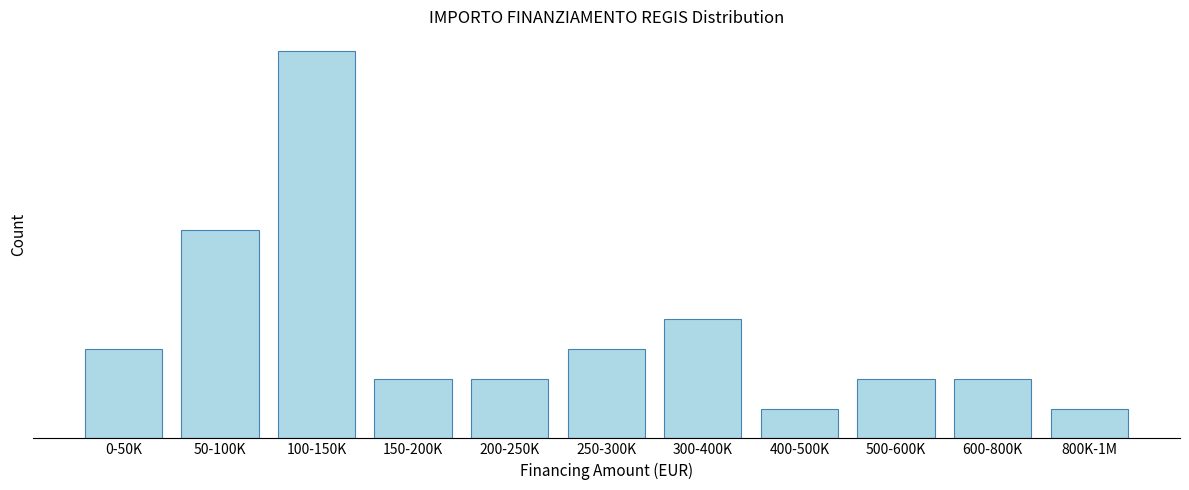

Does the chart contain any negative values?

No